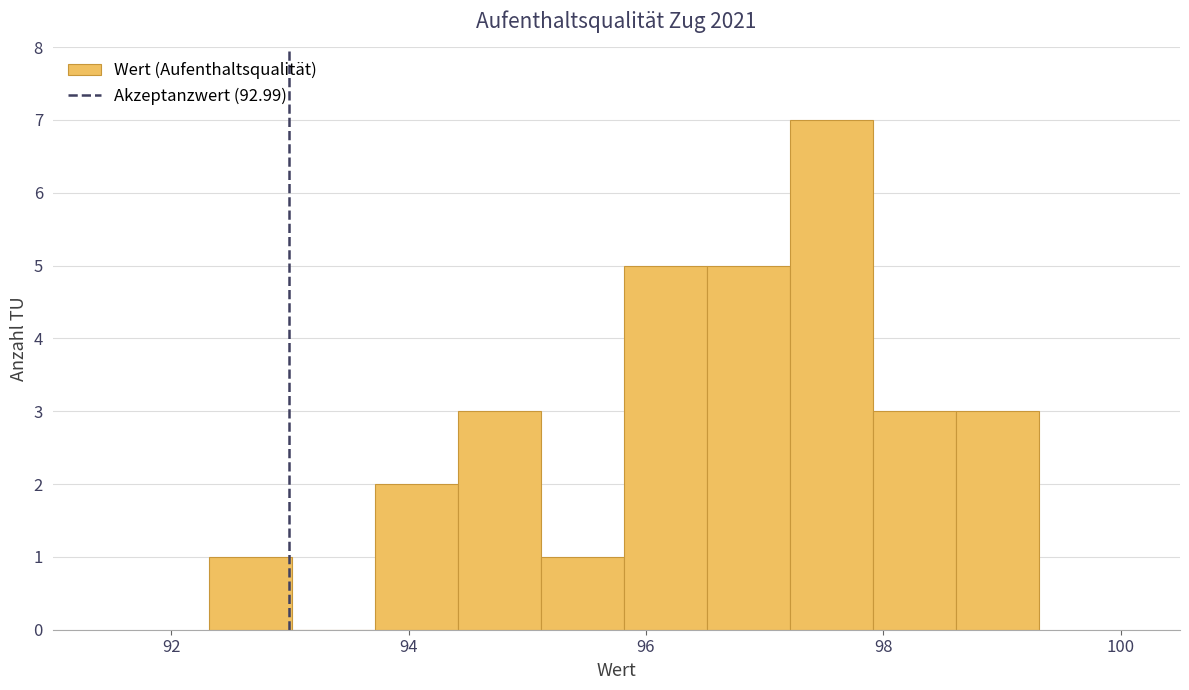

Read against the x-axis, roughly where is the centre of the tallest bar?

97.6